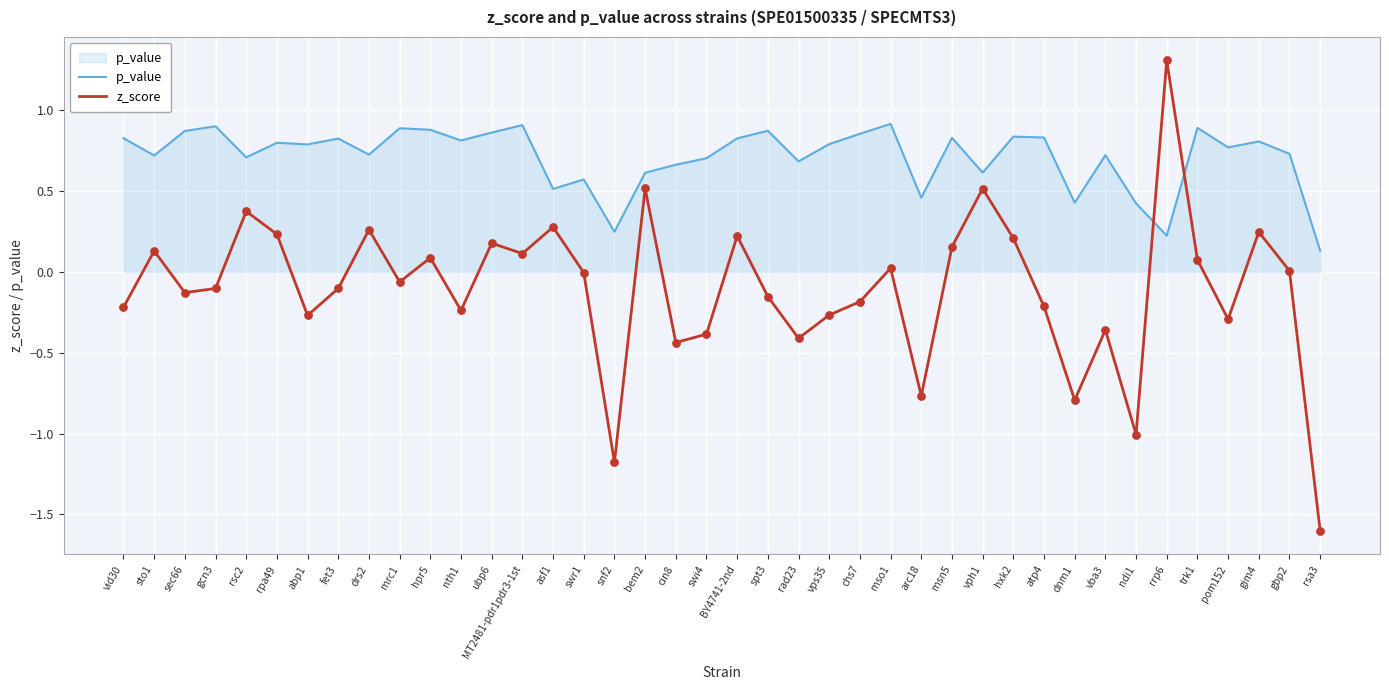

What is the maximum value shown in the chart?

1.3